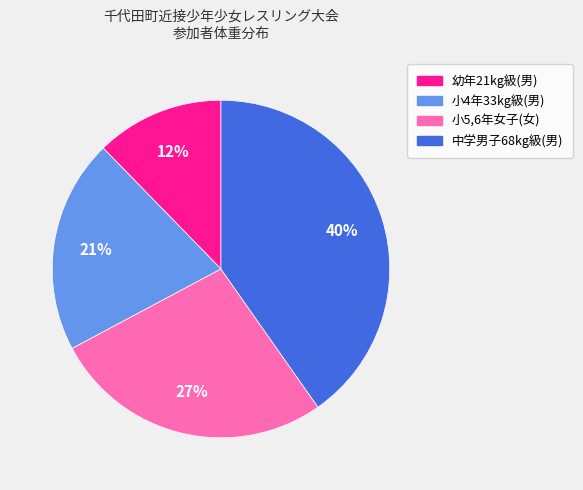

To the nearest percent, what percentage of the pie is 小5,6年女子(女)?

27%